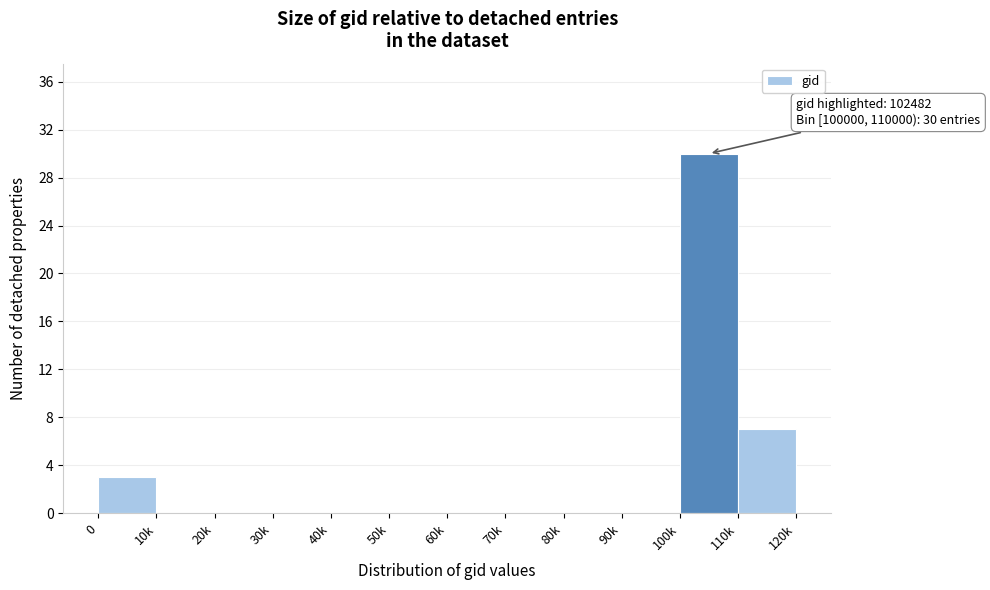

Reading left to right, what are all the values shown in this chart?

0=3	10k=0	20k=0	30k=0	40k=0	50k=0	60k=0	70k=0	80k=0	90k=0	100k=30	110k=7